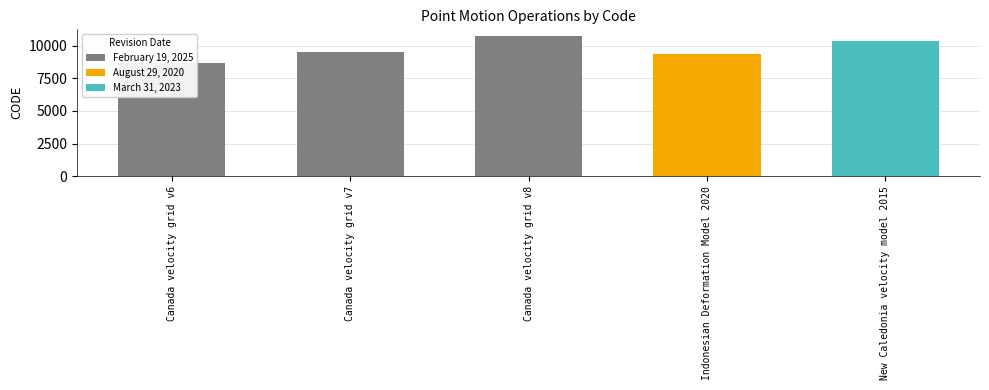

What is the average value?

9713